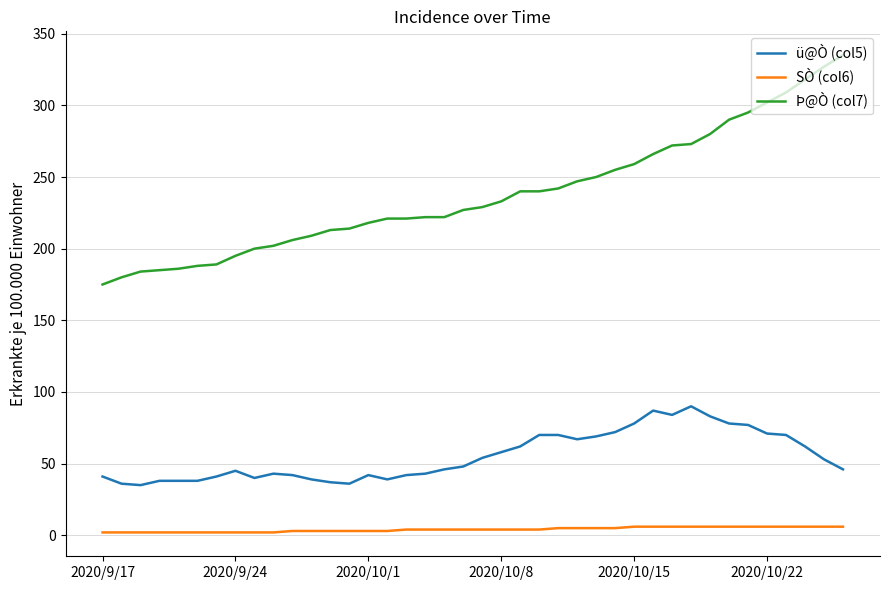

Rank the series by their maximum value, from highest to lowest.

Þ@Ò (col7), ü@Ò (col5), SÒ (col6)